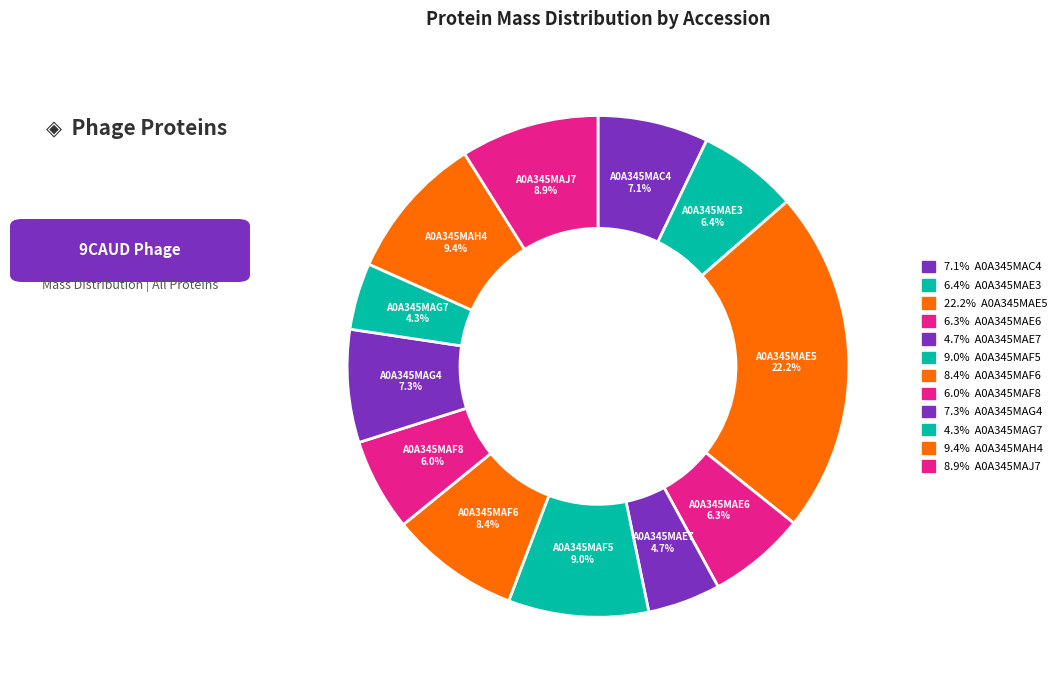

Rank the categories by value from highest to lowest.

A0A345MAE5, A0A345MAH4, A0A345MAF5, A0A345MAJ7, A0A345MAF6, A0A345MAG4, A0A345MAC4, A0A345MAE3, A0A345MAE6, A0A345MAF8, A0A345MAE7, A0A345MAG7